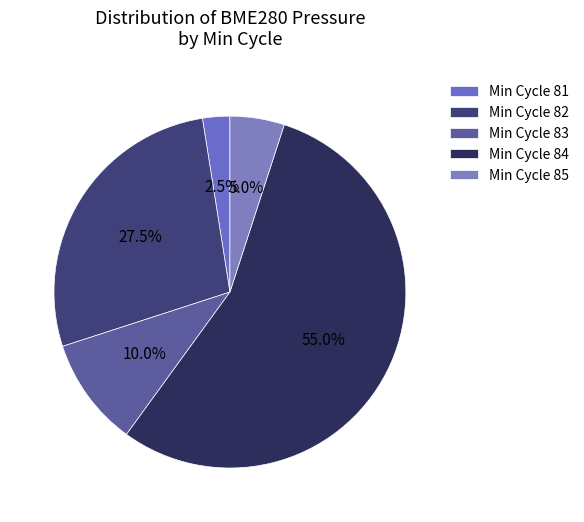

Which slice is the smallest?

Min Cycle 81